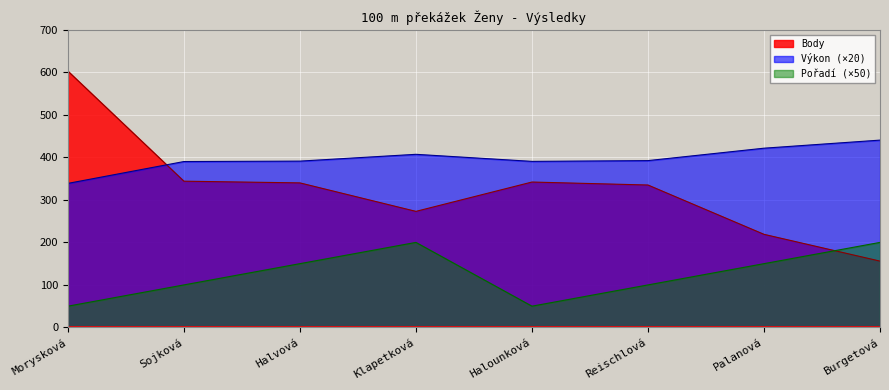

What is the total value across all series at Reischlová?

827.4